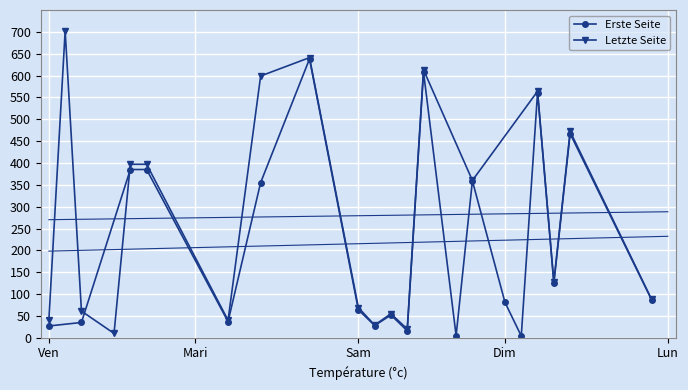

What is the label of the 20th point from the left?

19